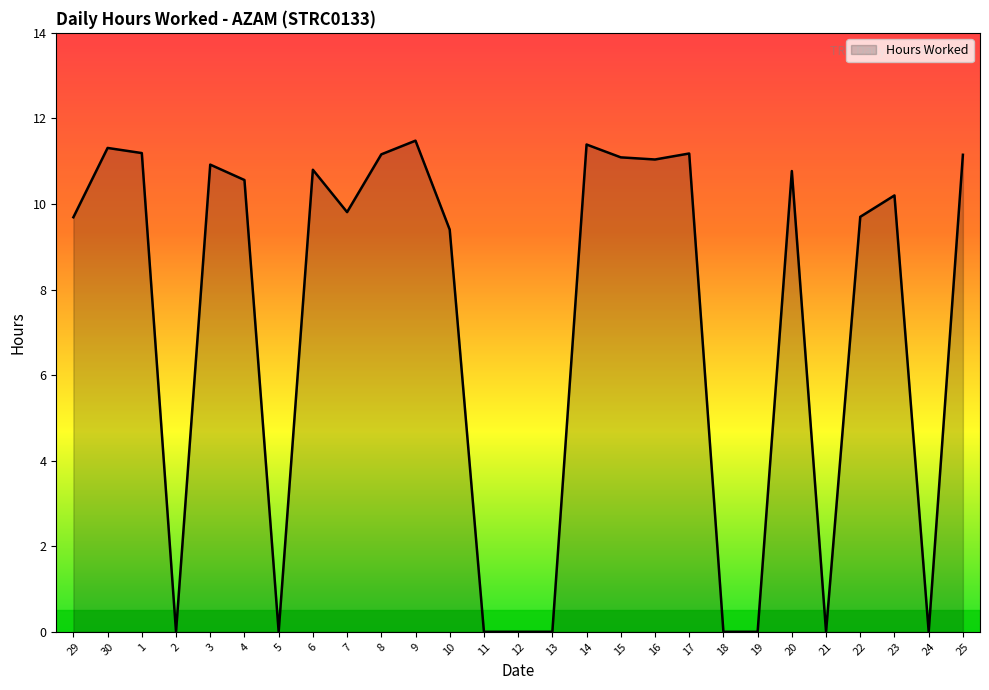

Is it true that the value at 11 is 0.0?

True